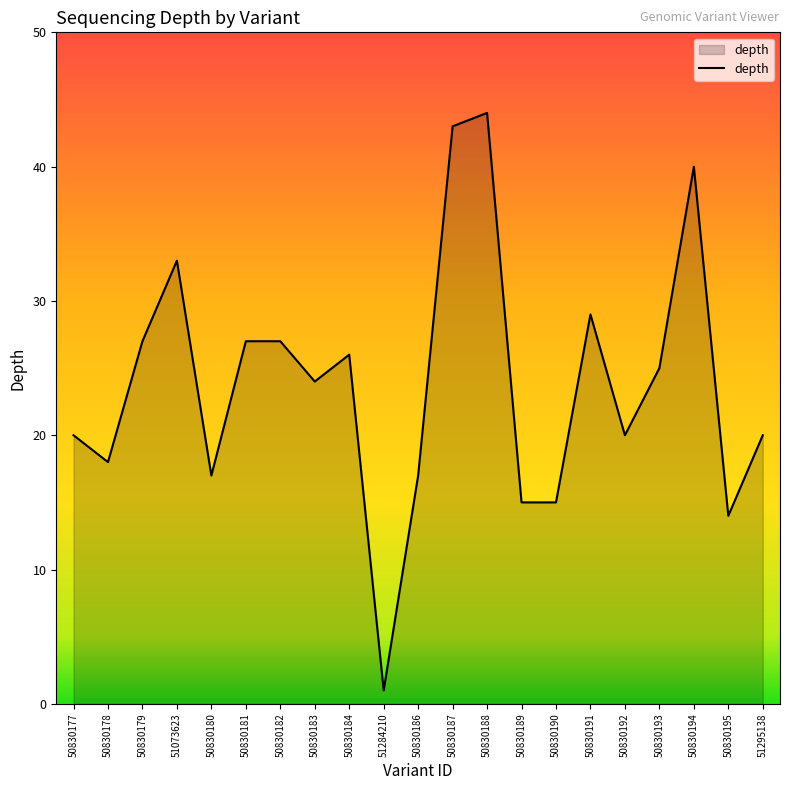

What is the approximate value at 50830195, to the nearest 10?

10